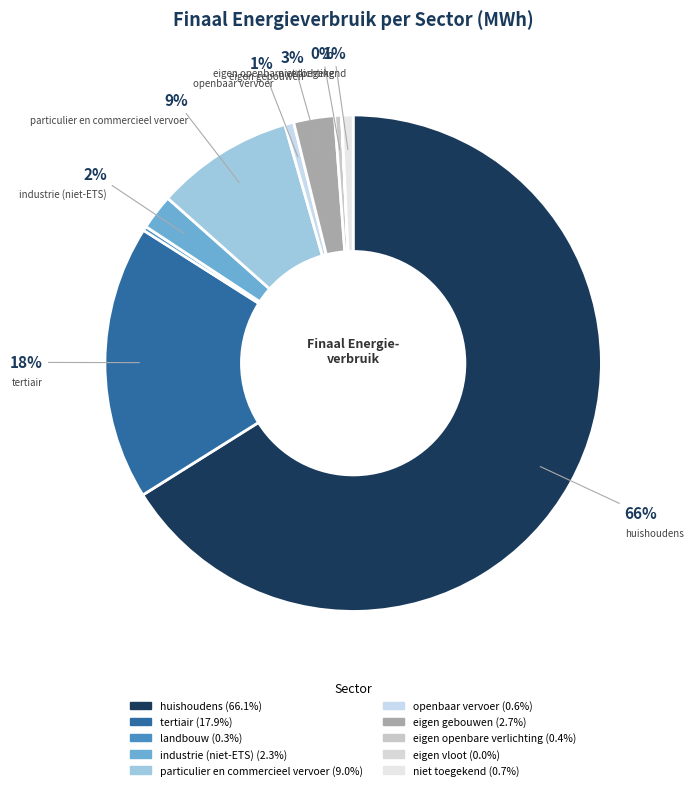

Does huishoudens account for over 50% of the chart?

Yes